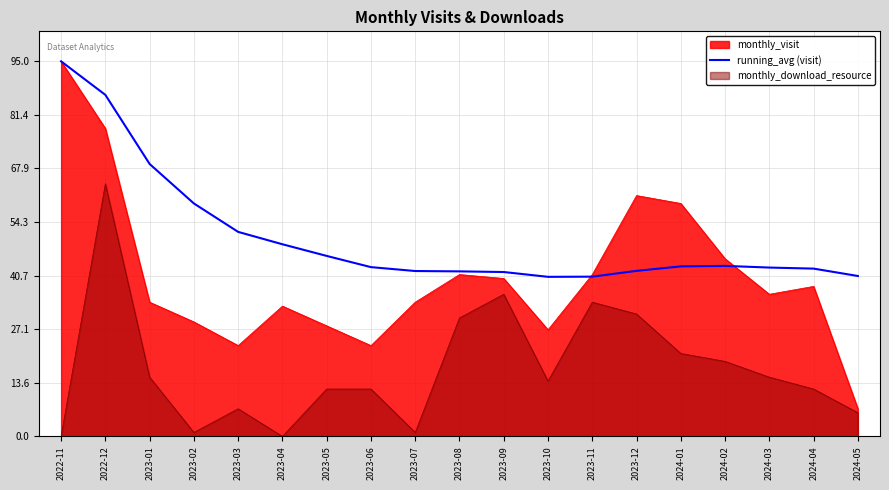

How many categories are shown in the chart?

19